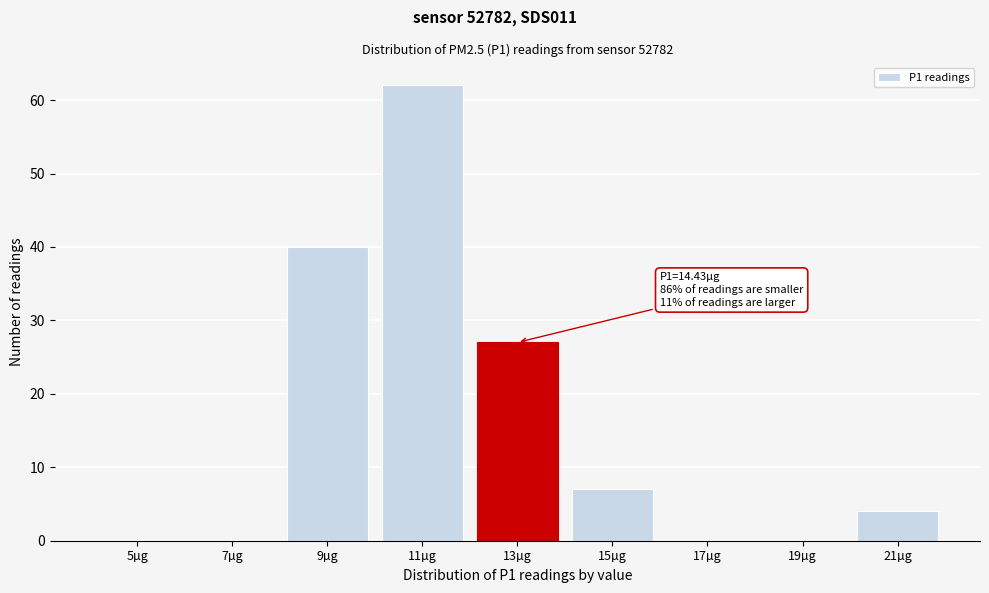

Reading left to right, what are all the values shown in this chart?

5µg=0	7µg=0	9µg=40	11µg=62	13µg=27	15µg=7	17µg=0	19µg=0	21µg=4